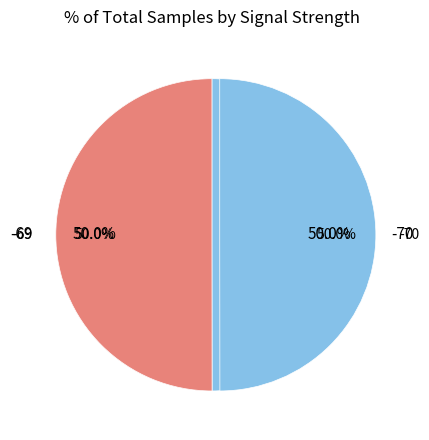

Is it true that -69 is 16% of the pie?

False